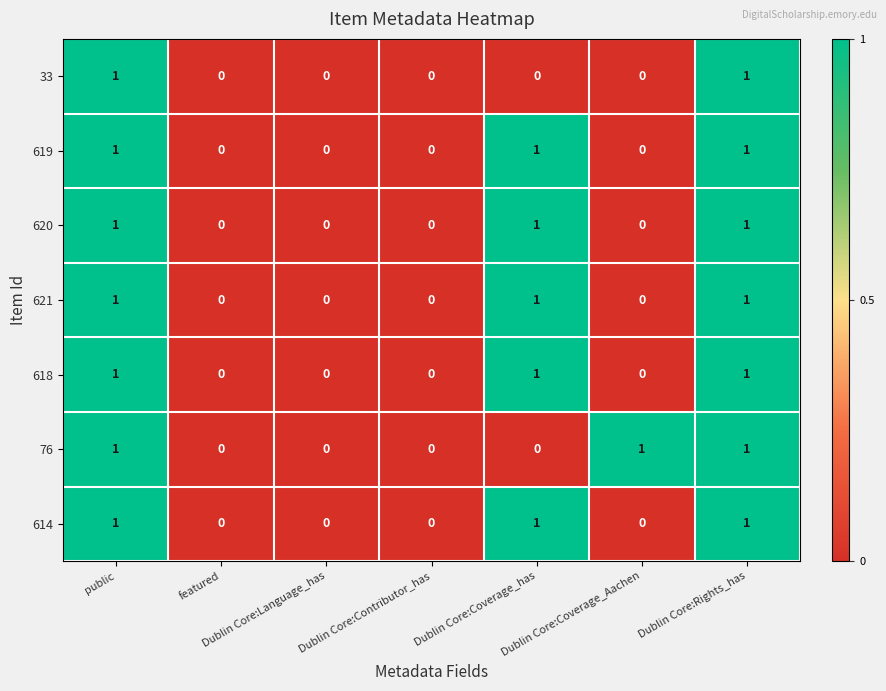

The 33 series shows 2 at public. True or false?

False